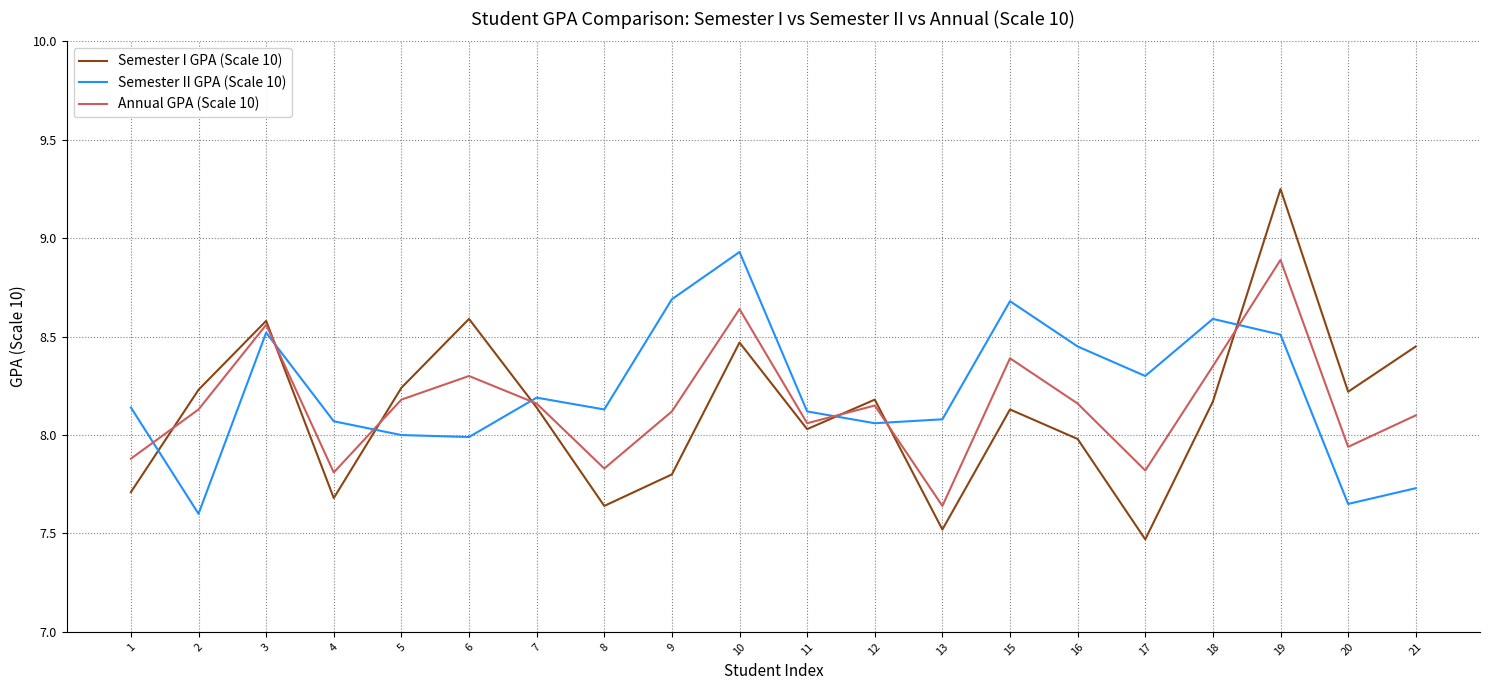

What is the maximum value for Annual GPA (Scale 10)?

8.9